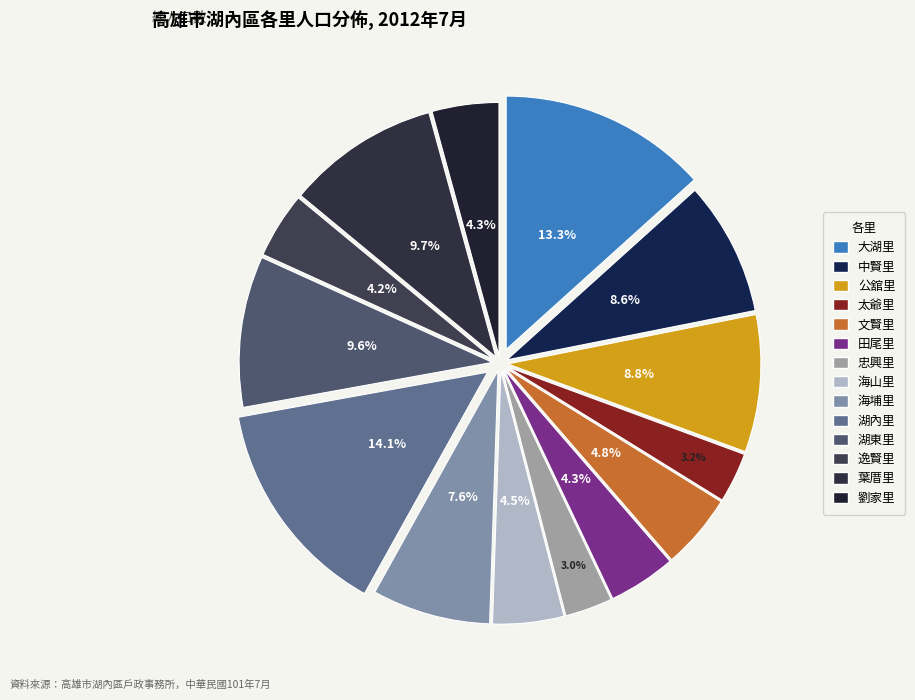

Is there a majority slice in this chart?

No